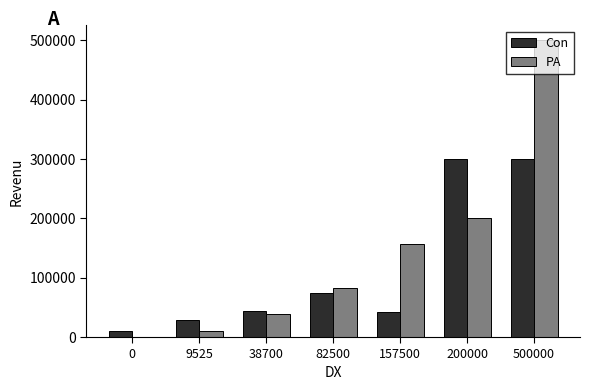

At which category is the sum across all series the highest?

500000